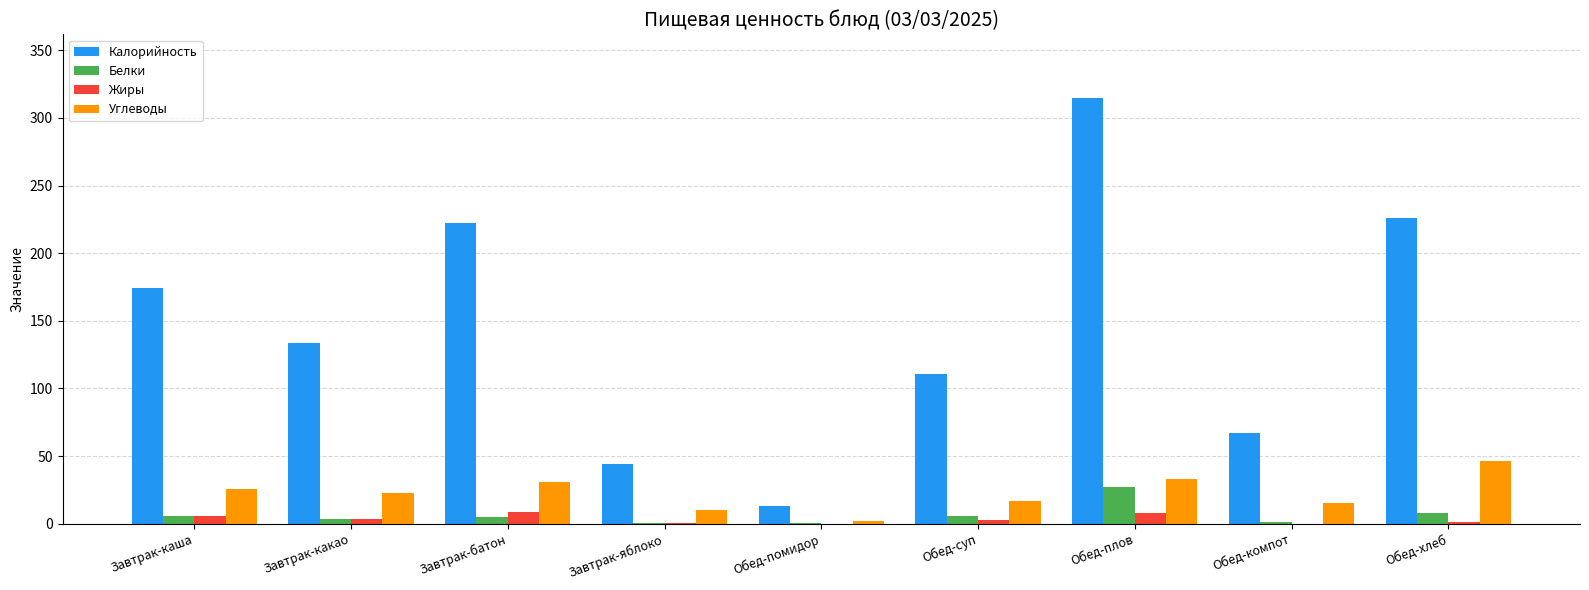

At which label does Калорийность first exceed 133?

Завтрак-каша